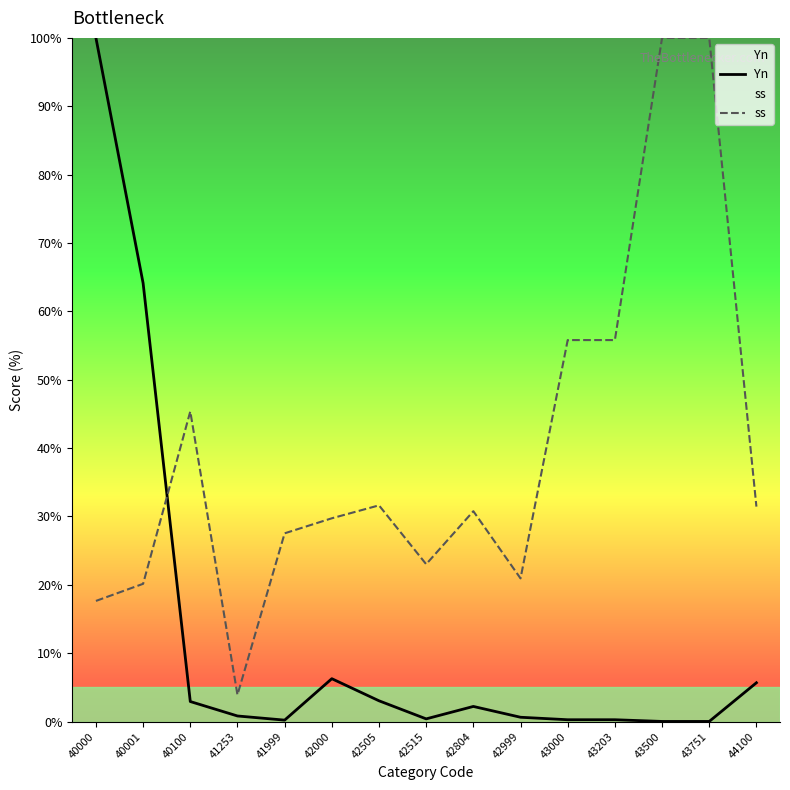

Reading left to right, list all the values displayed in this chart.

Yn: 40000=100.0	40001=64.1	40100=2.9	41253=0.8	41999=0.2	42000=6.3	42505=3.0	42515=0.4	42804=2.2	42999=0.6	43000=0.3	43203=0.3	43500=0.0	43751=0.0	44100=5.7
ss: 40000=17.6	40001=20.1	40100=45.4	41253=3.9	41999=27.5	42000=29.7	42505=31.6	42515=23.0	42804=30.8	42999=20.9	43000=55.8	43203=55.8	43500=100.0	43751=100.0	44100=31.4